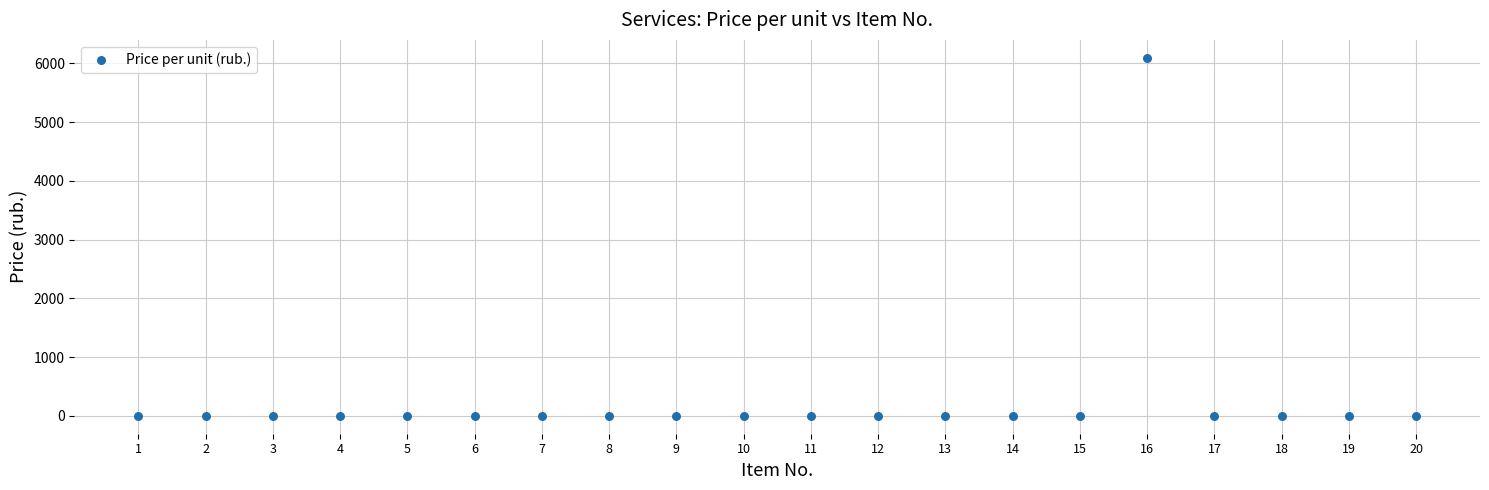

What is the range of Y values (max minus min)?

6095.9